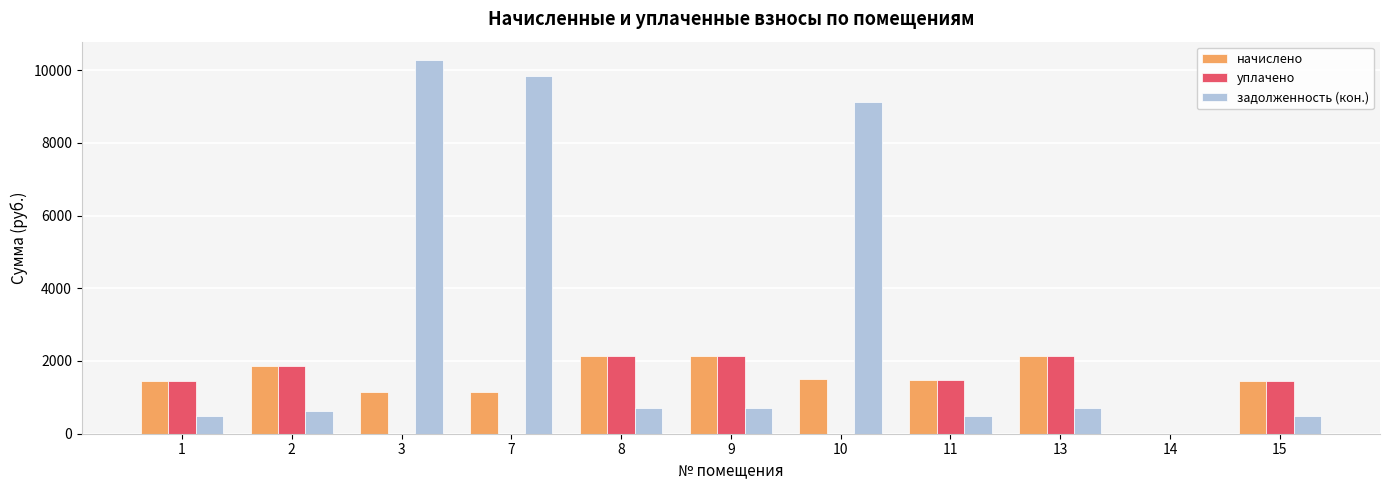

What is the greatest value displayed?

10268.3